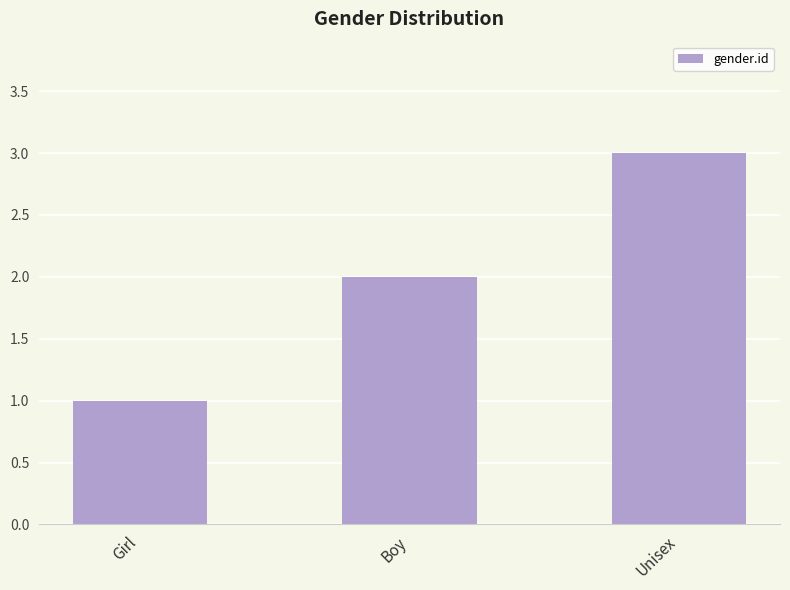

Are the bars horizontal?

No